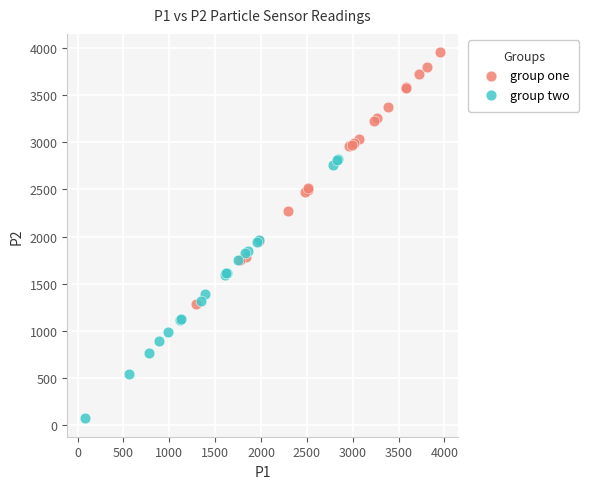

Which series contains the lowest Y value?

group two